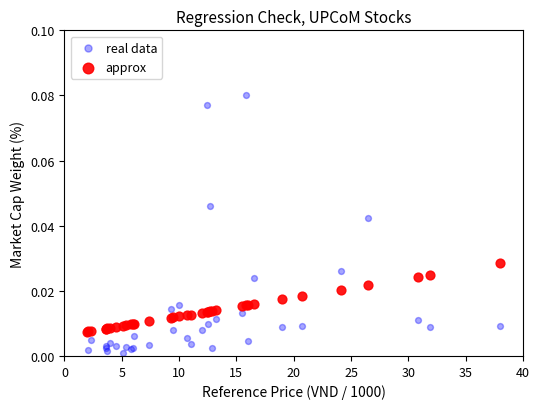

Which series reaches the minimum Y coordinate?

real data